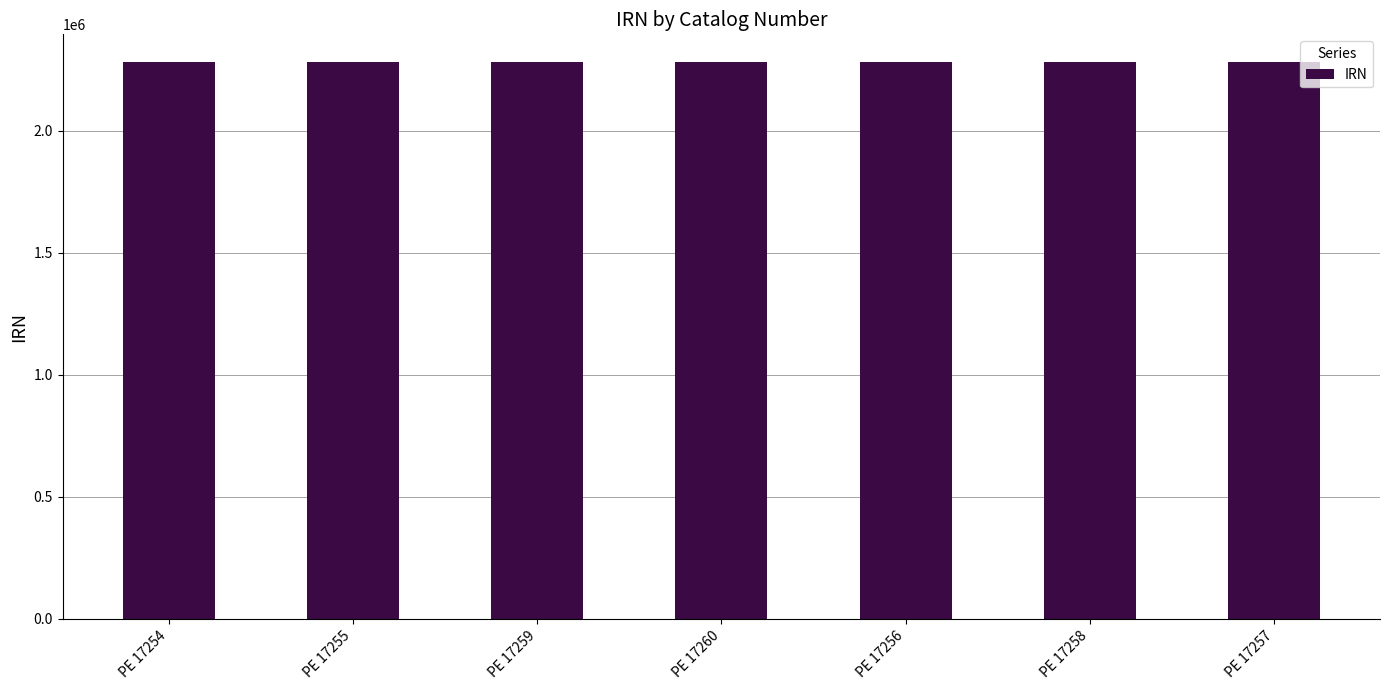

What is the ratio of the value at PE 17254 to the value at PE 17258?

1.0